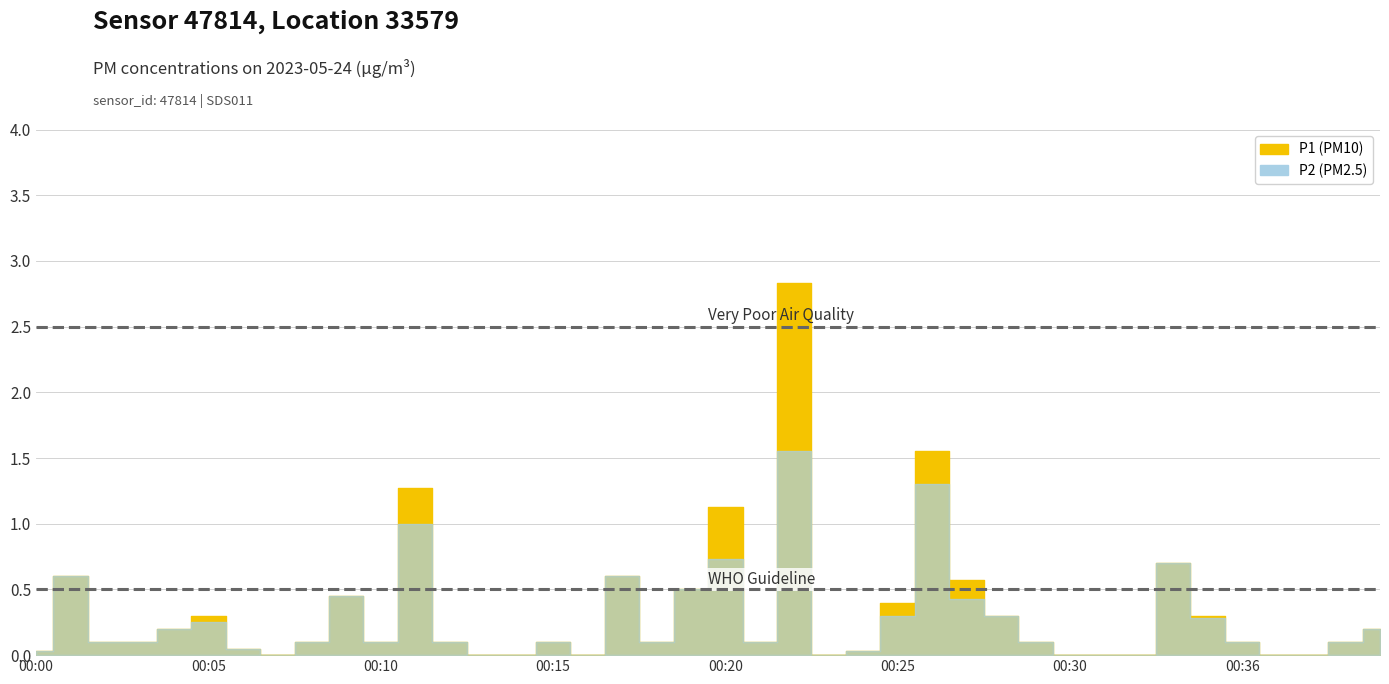

At how many categories does at least one series exceed 0?

30